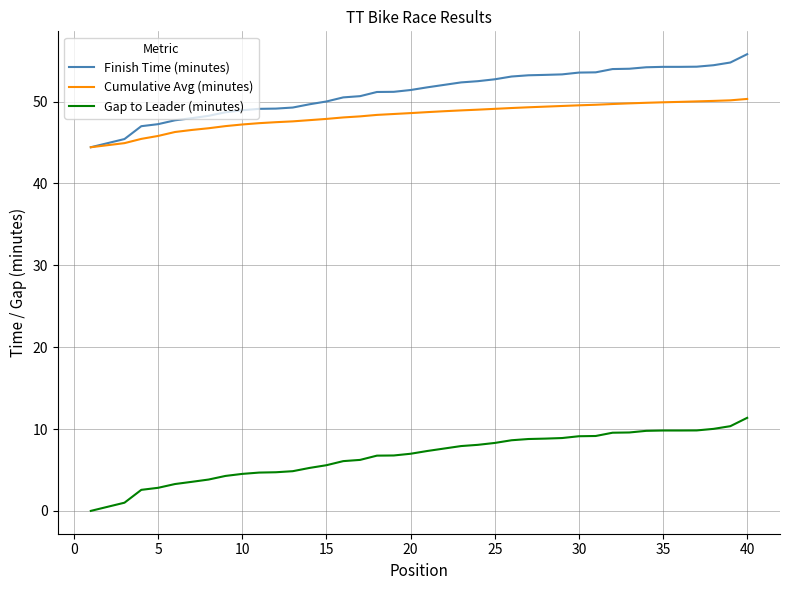

Which series has the largest total across all categories?

Finish Time (minutes)